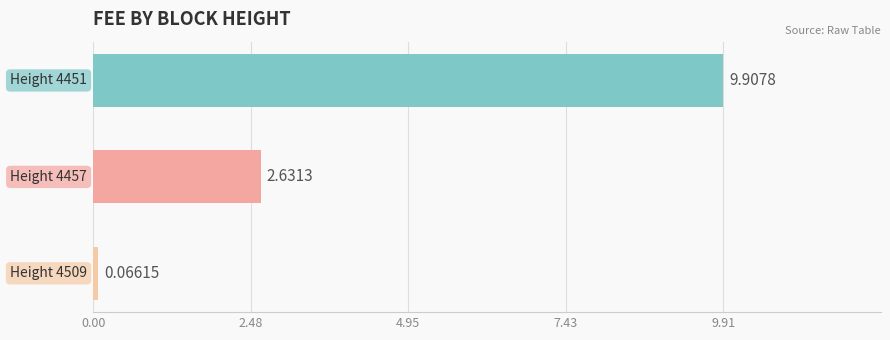

What is the average value?

4.2